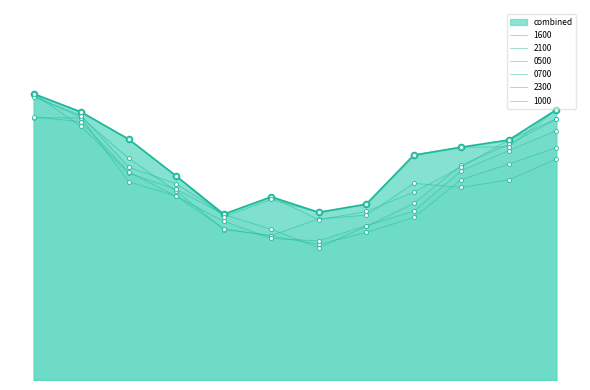

At which category is the sum across all series the highest?

1